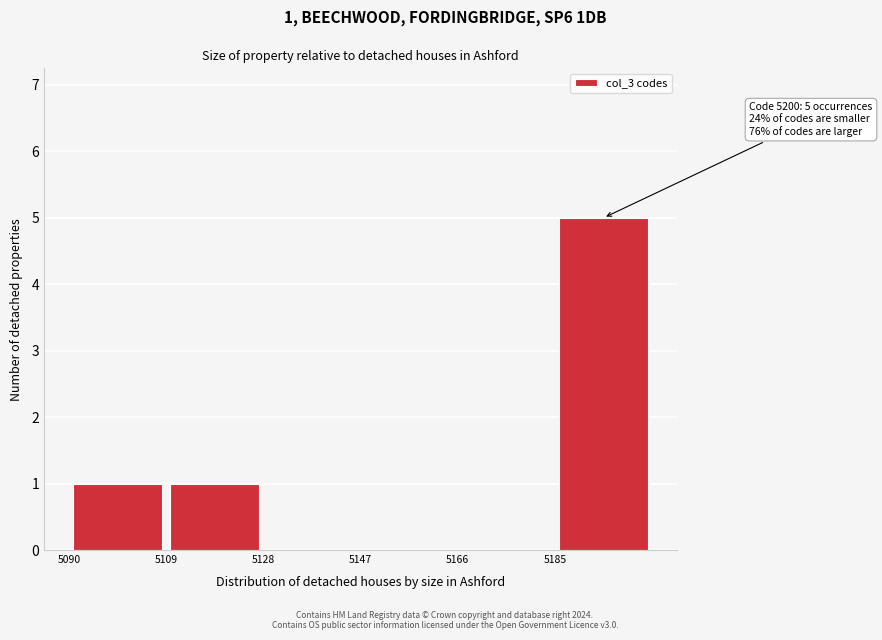

Which range on the x-axis has the tallest bar?

5185 to 5204